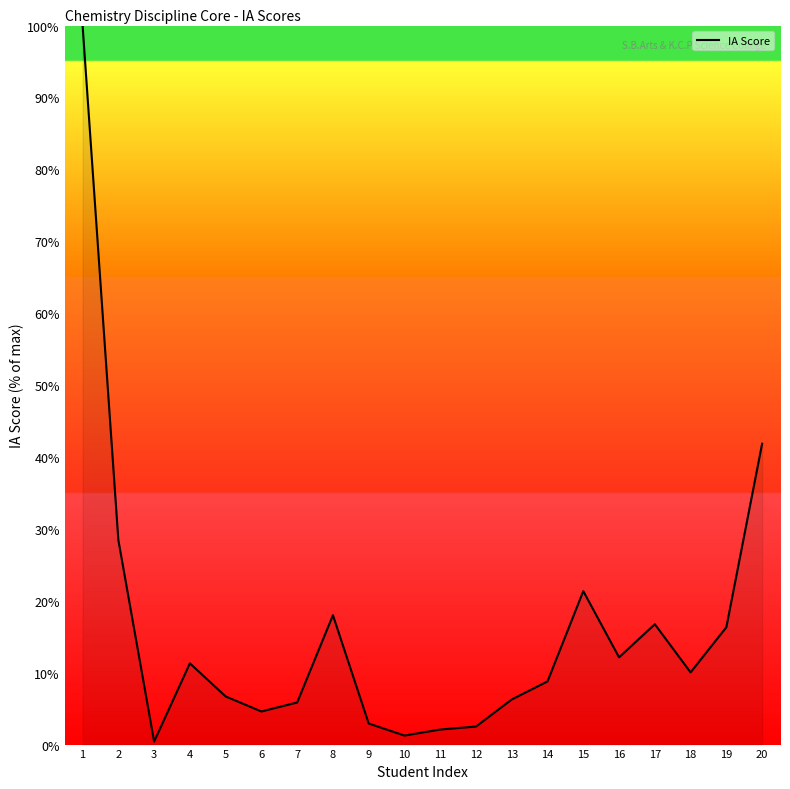

What is the average value?

15.9